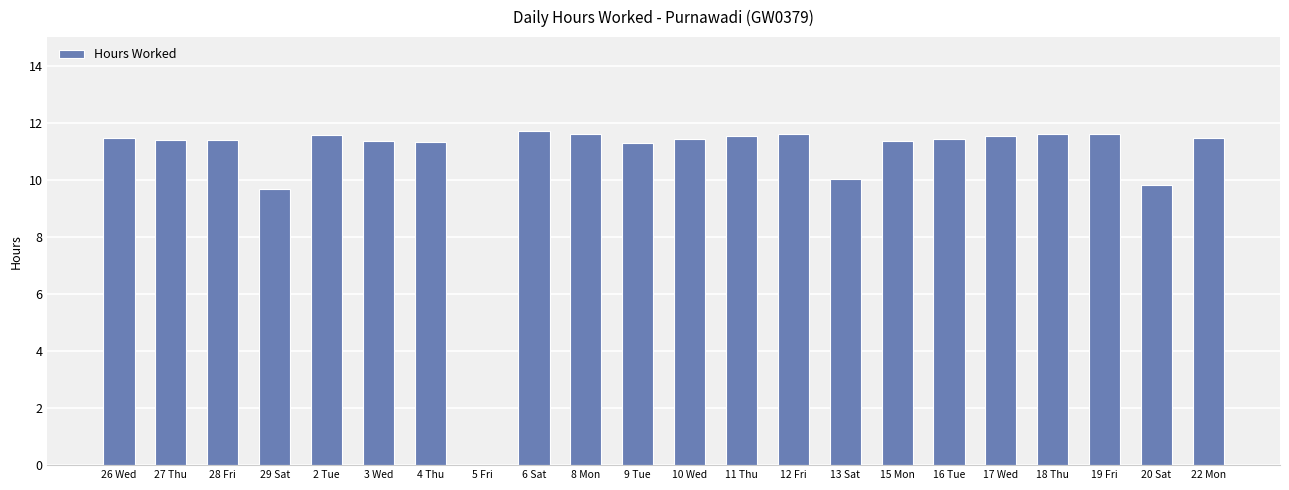

What is the ratio of the value at 18 Thu to the value at 12 Fri?

1.0